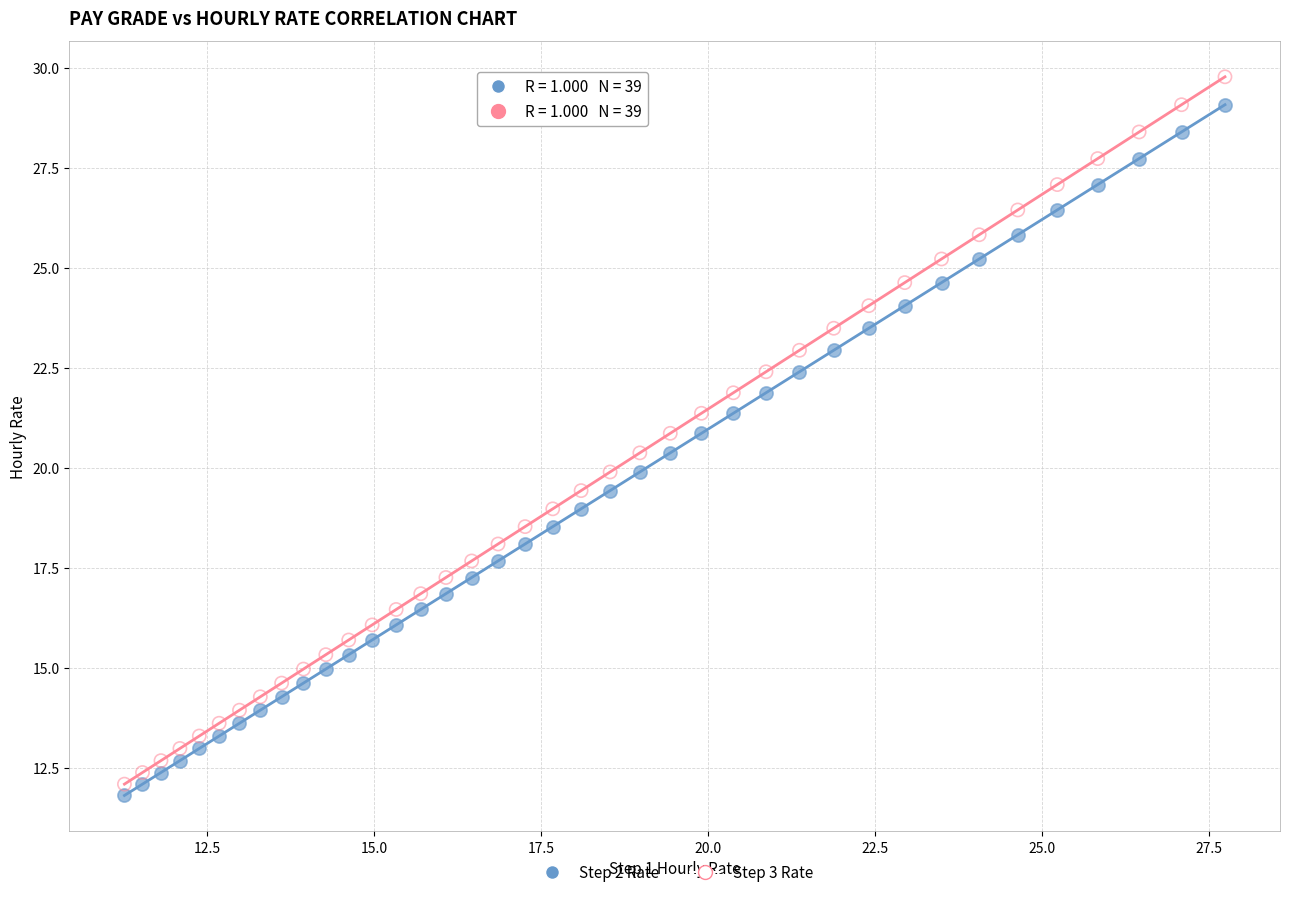

Which series has the widest spread of Y values?

Step 3 Rate